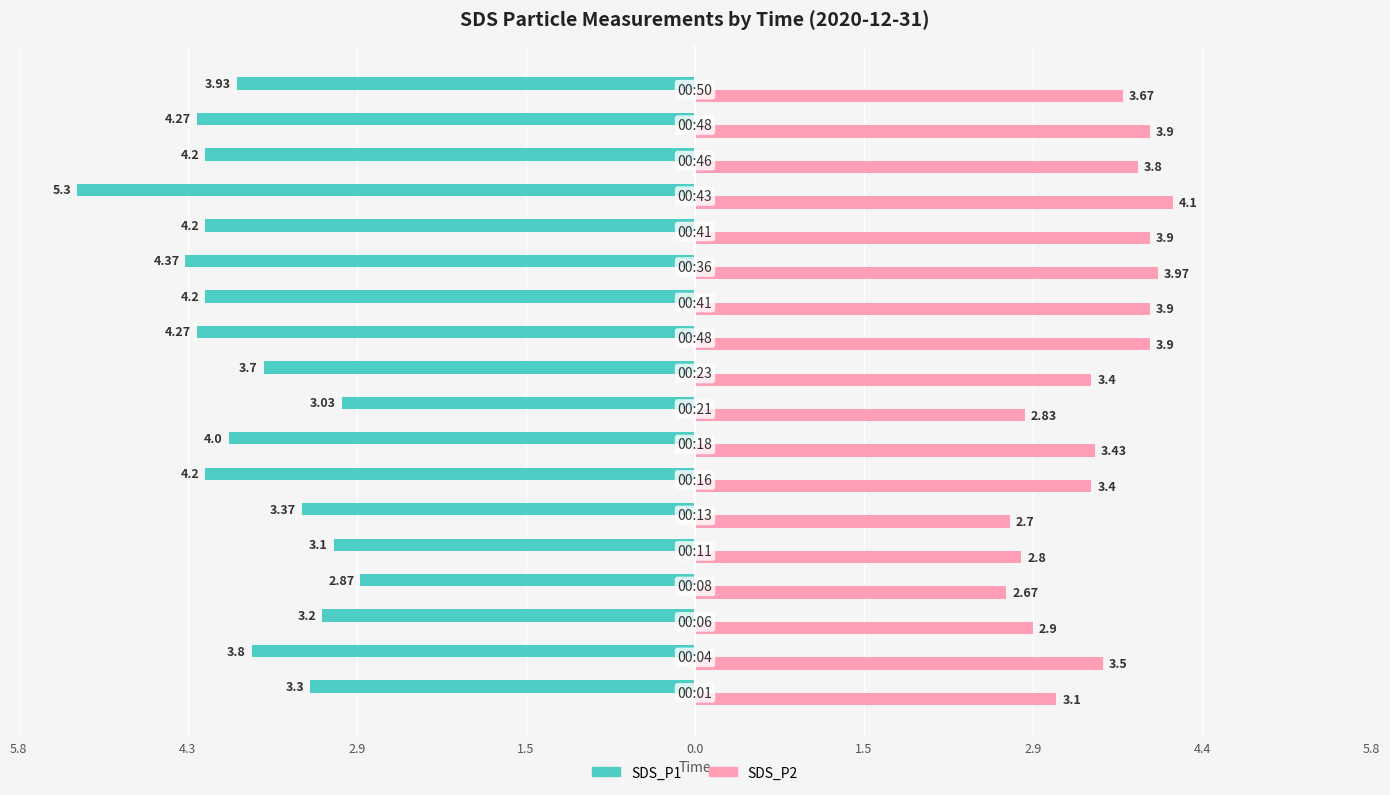

What is the average value of the SDS_P2 series?

3.4